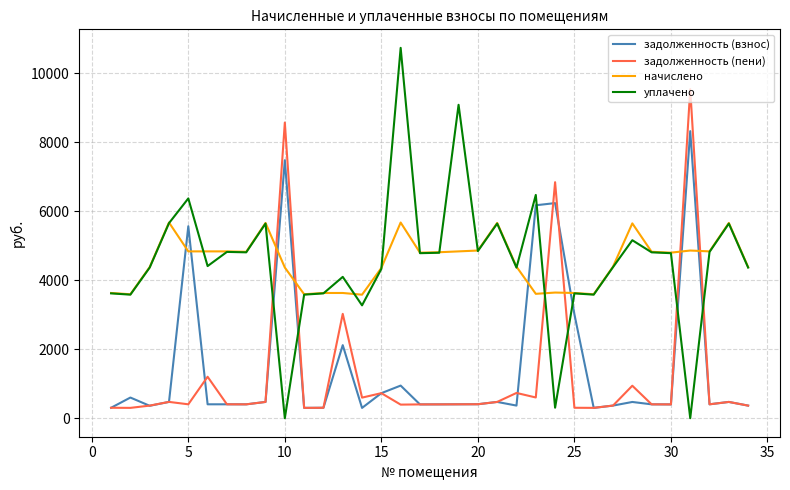

What is the maximum value for начислено?

5675.9